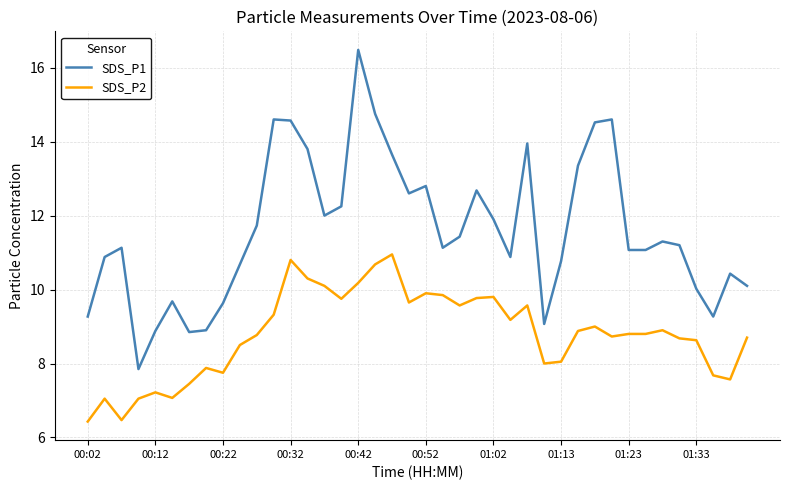

True or false: SDS_P2 and SDS_P1 intersect in this chart.

False